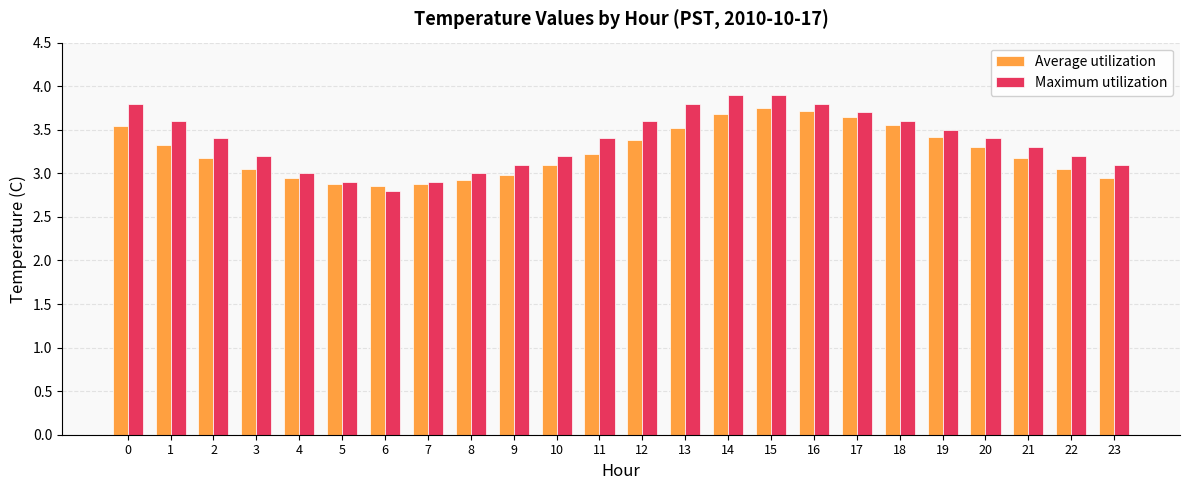

Does the chart contain any negative values?

No